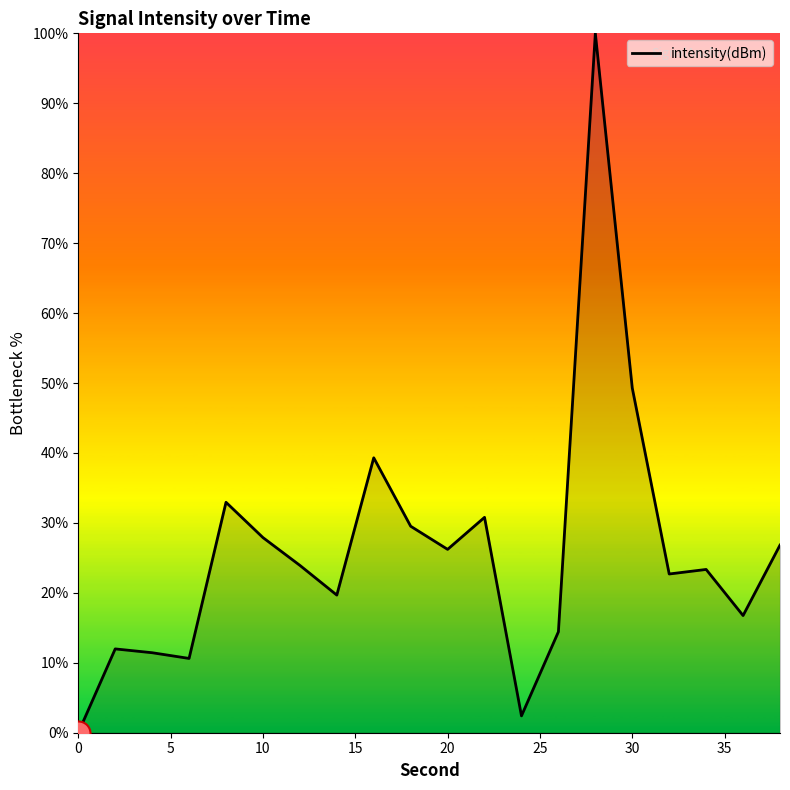

What is the greatest value displayed?

100.0